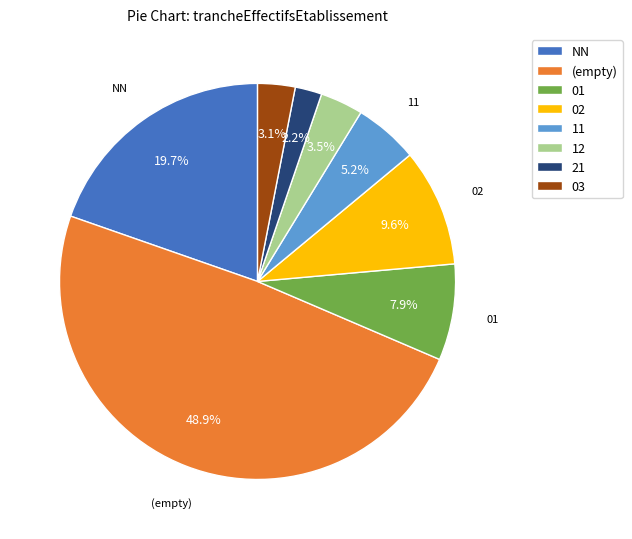

What portion of the pie excludes 12?

96.5%